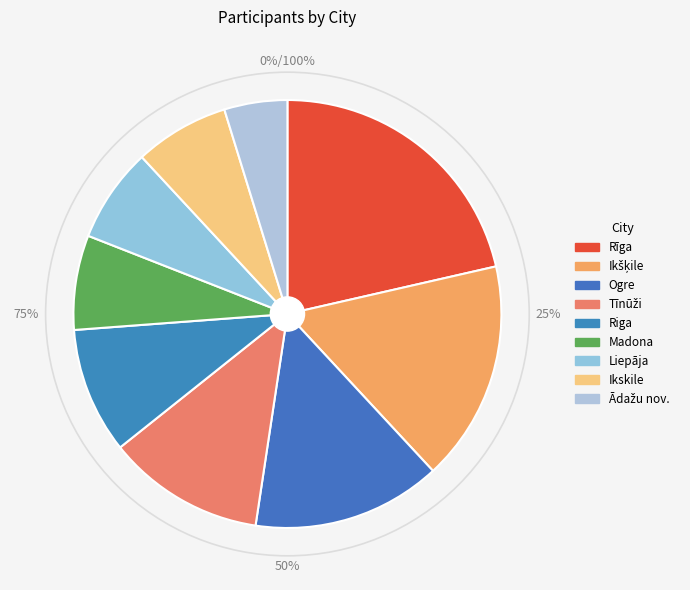

Between Ādažu nov. and Ogre, which is larger?

Ogre